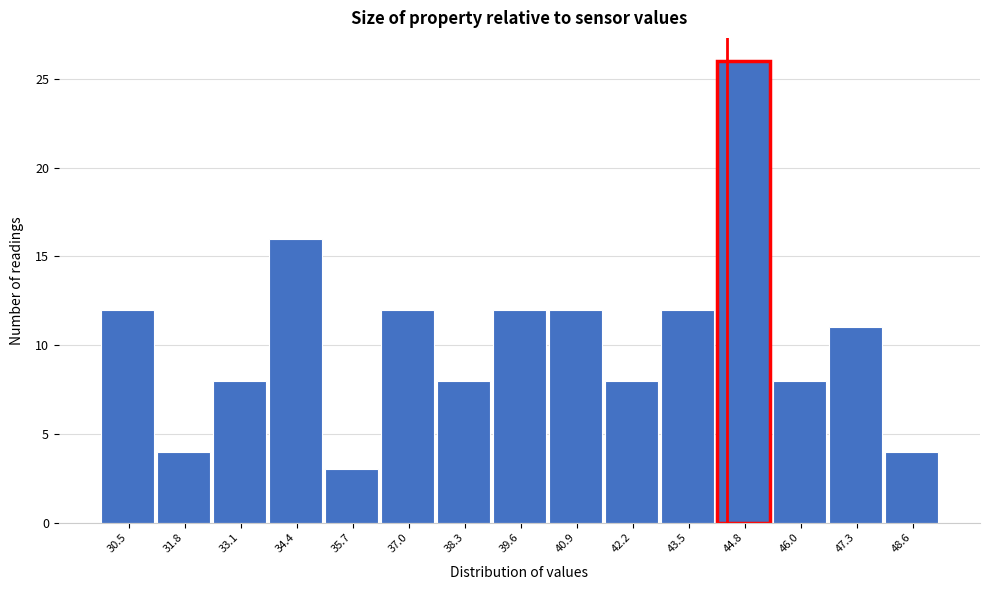

Reading right to left, what are all the values shown in this chart?

48.6=4	47.3=11	46.0=8	44.8=26	43.5=12	42.2=8	40.9=12	39.6=12	38.3=8	37.0=12	35.7=3	34.4=16	33.1=8	31.8=4	30.5=12